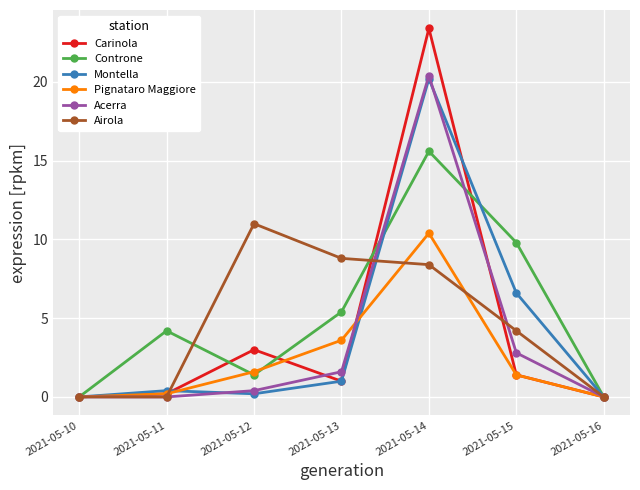

How many data points in Airola are above 4?

4